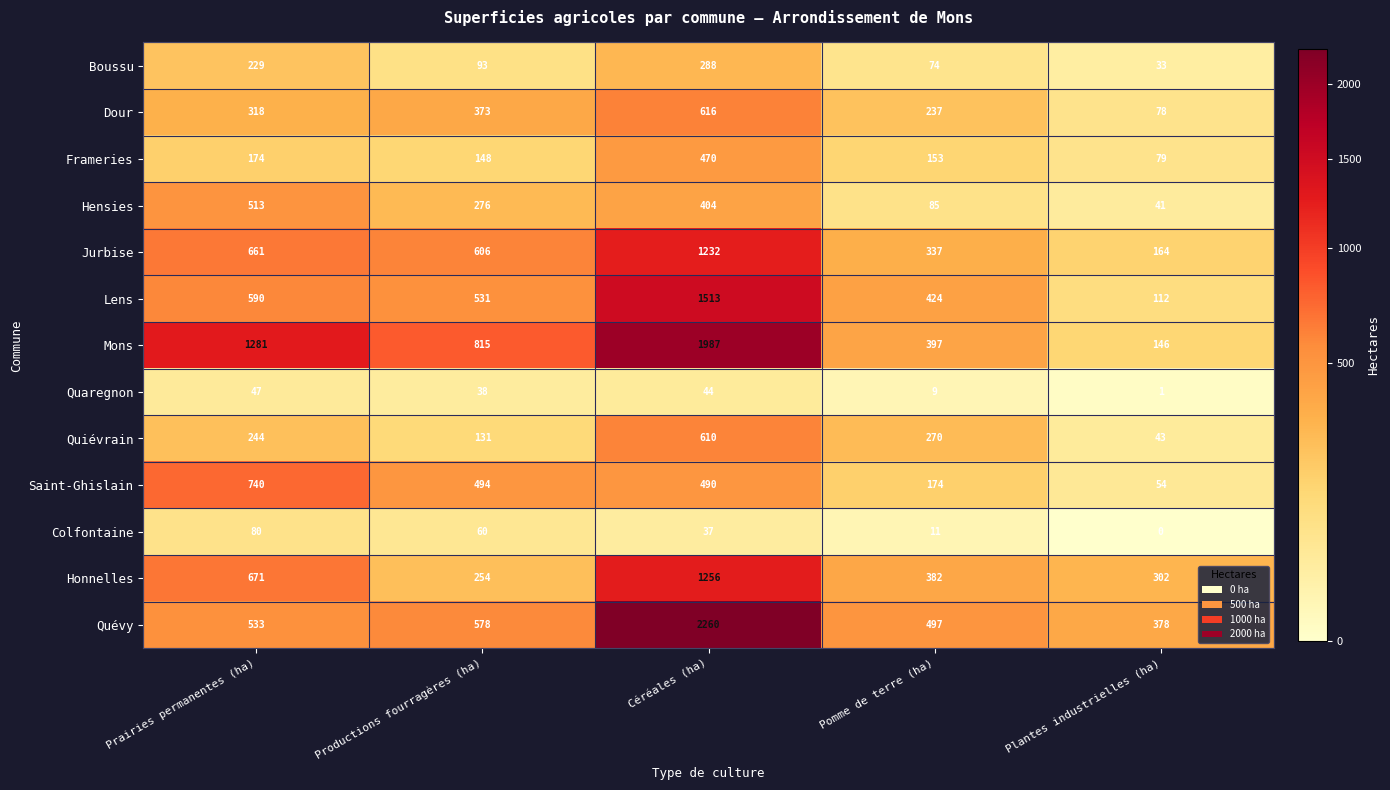

What is the average value of the Saint-Ghislain series?

390